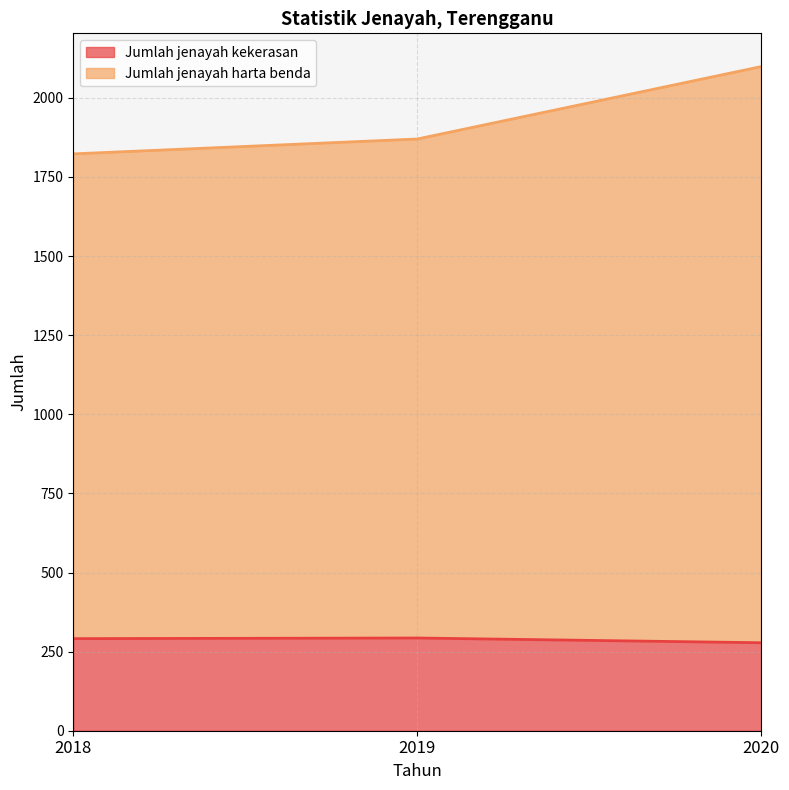

What is the sum of all Jumlah jenayah harta benda values?

5792